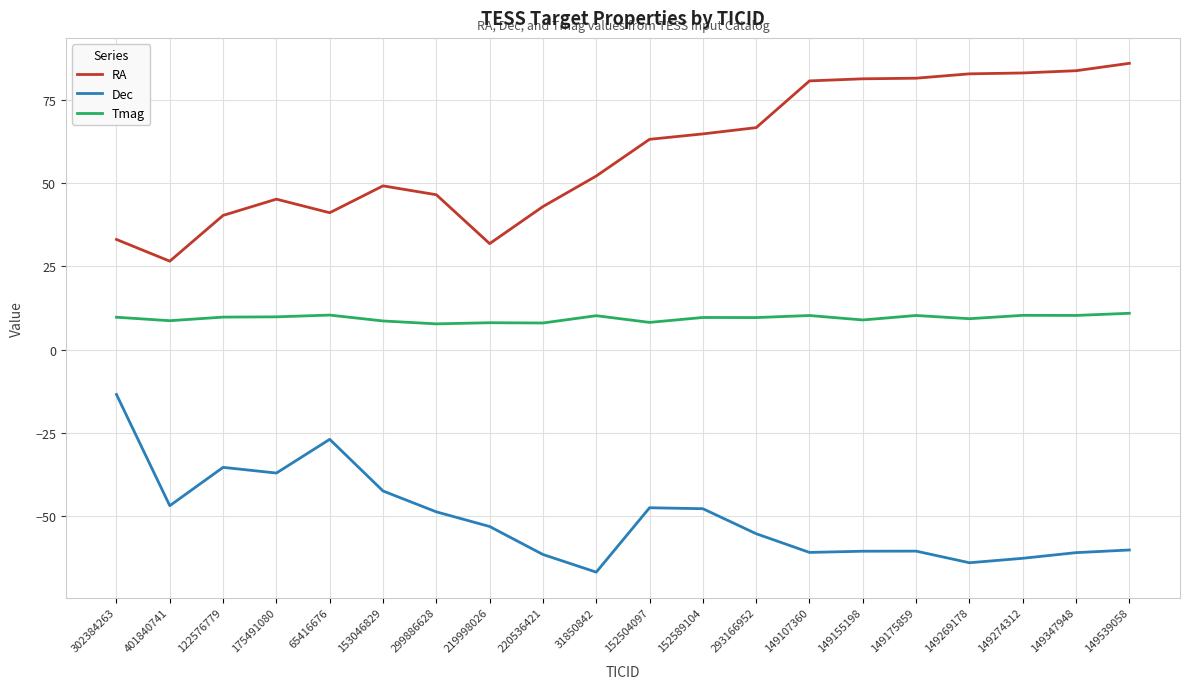

What is the average value of the Tmag series?

9.4